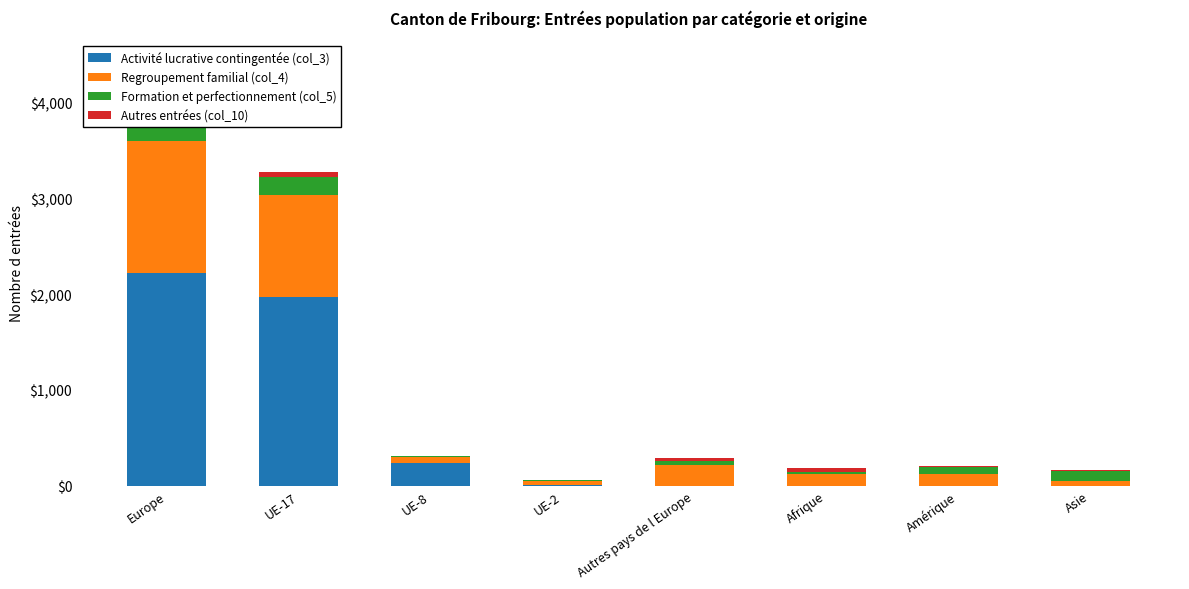

Which label corresponds to the smallest value in the chart?

Autres pays de l Europe